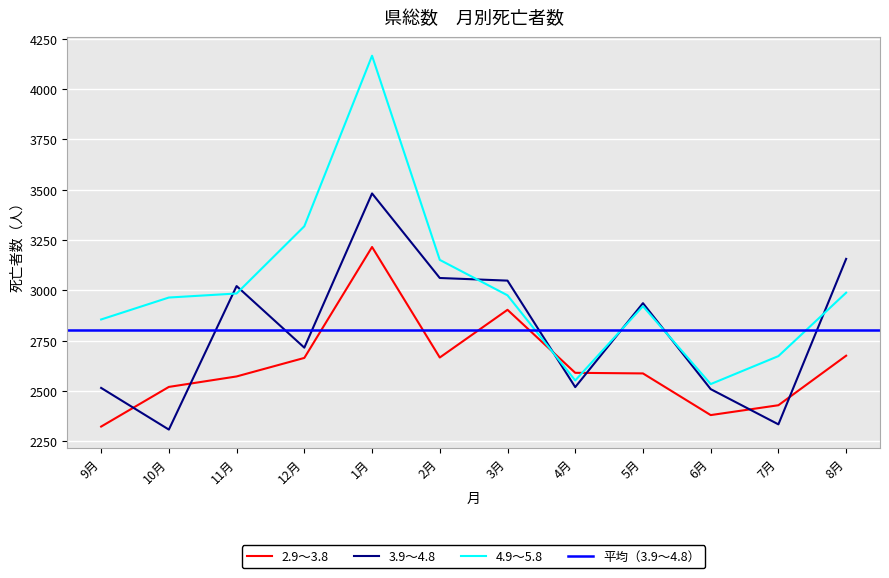

What is the difference between the maximum and second lowest values in the 4.9～5.8 series?

1613